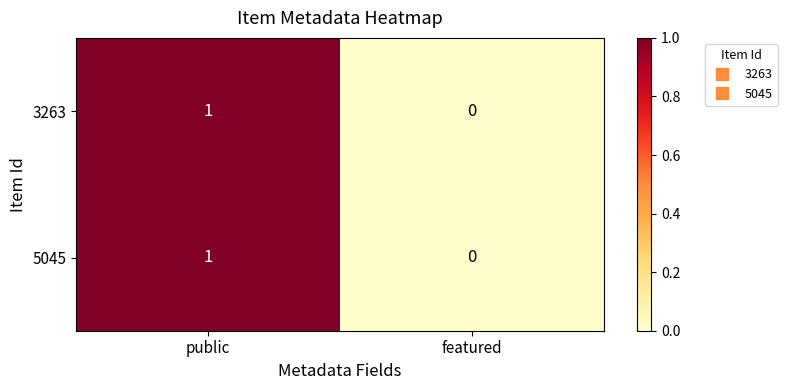

Reading left to right, extract all data points from this chart.

3263: 1	0
5045: 1	0